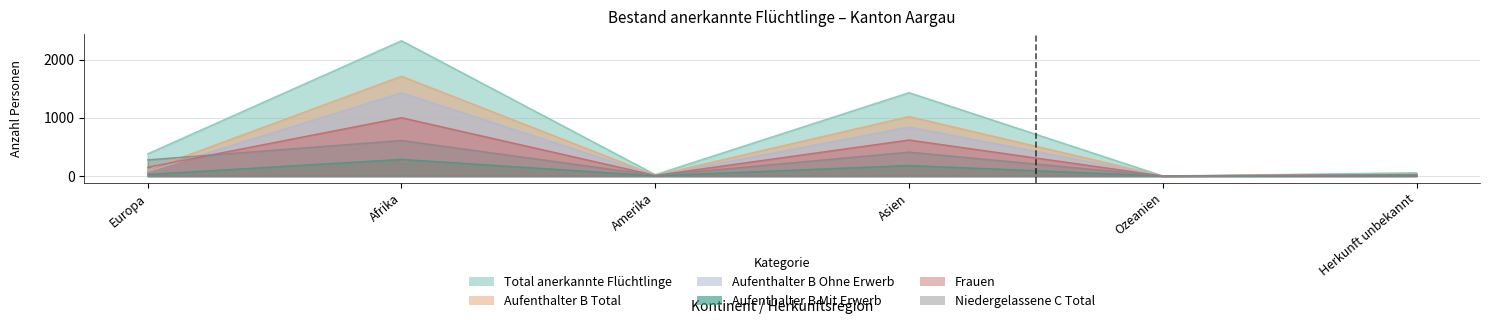

How many lines are shown in the chart?

6